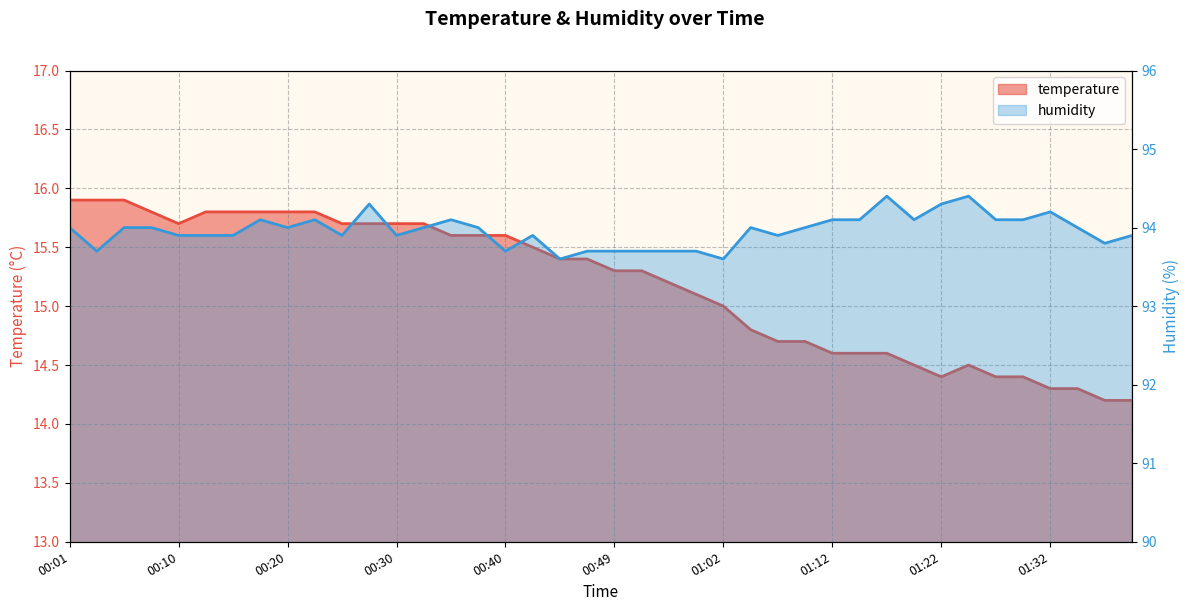

What is the value of the humidity point at the 14th from the left?

94.0